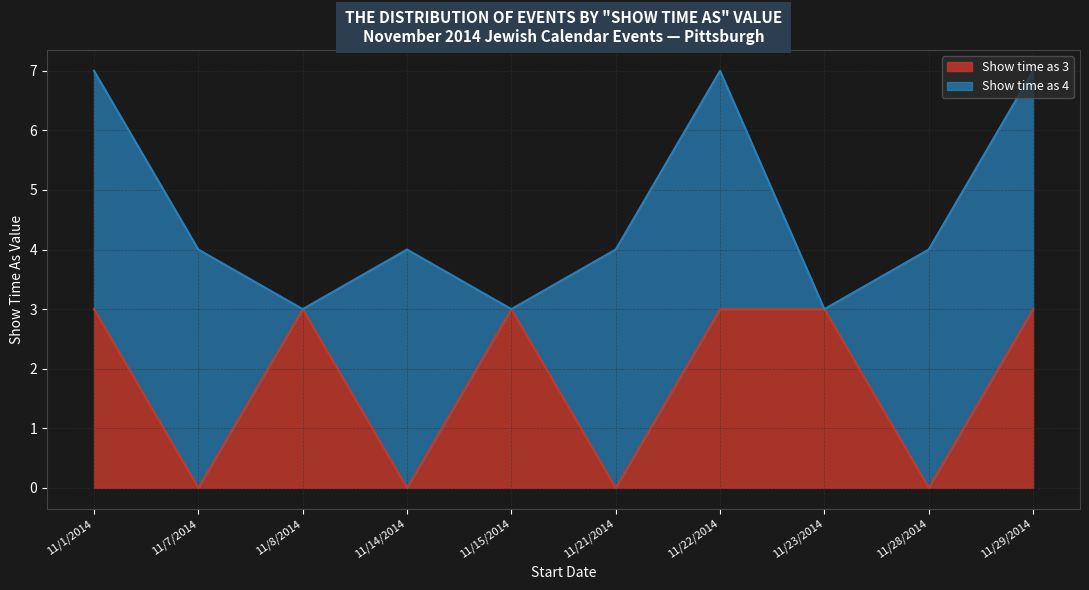

How many interior local valleys (lower than both neighbors) does the data have?

4